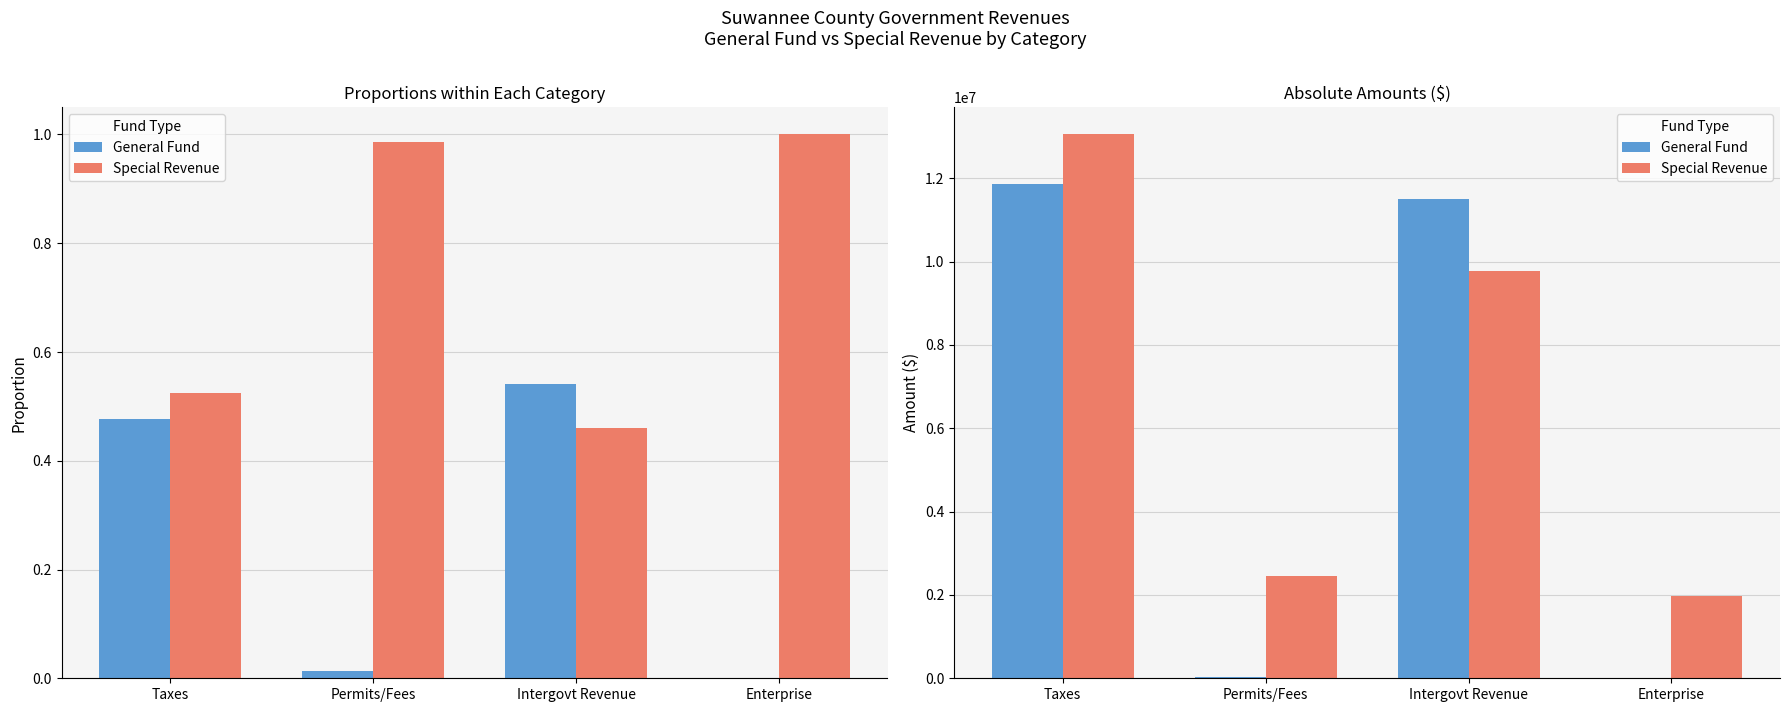

Which series has the largest range (max minus min)?

General Fund